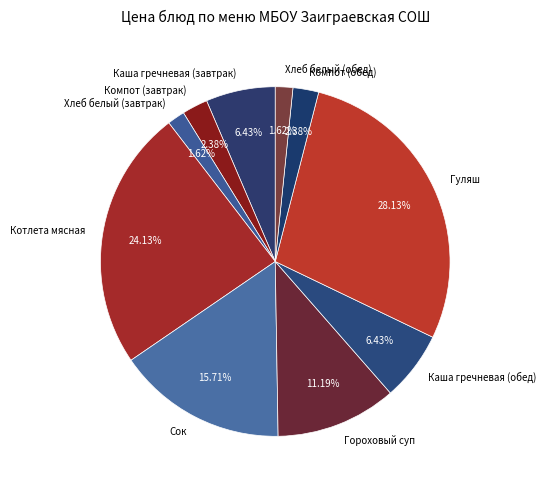

The Гороховый суп slice represents 23% of the pie. True or false?

False